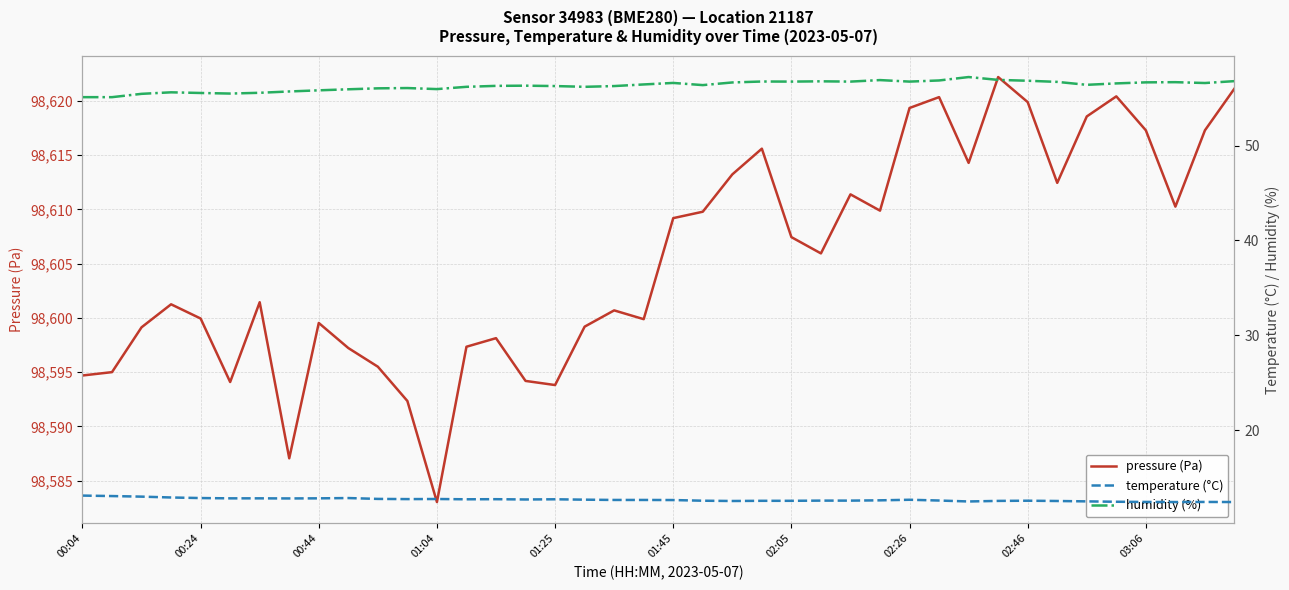

At which label does pressure (Pa) reach its minimum?

01:04